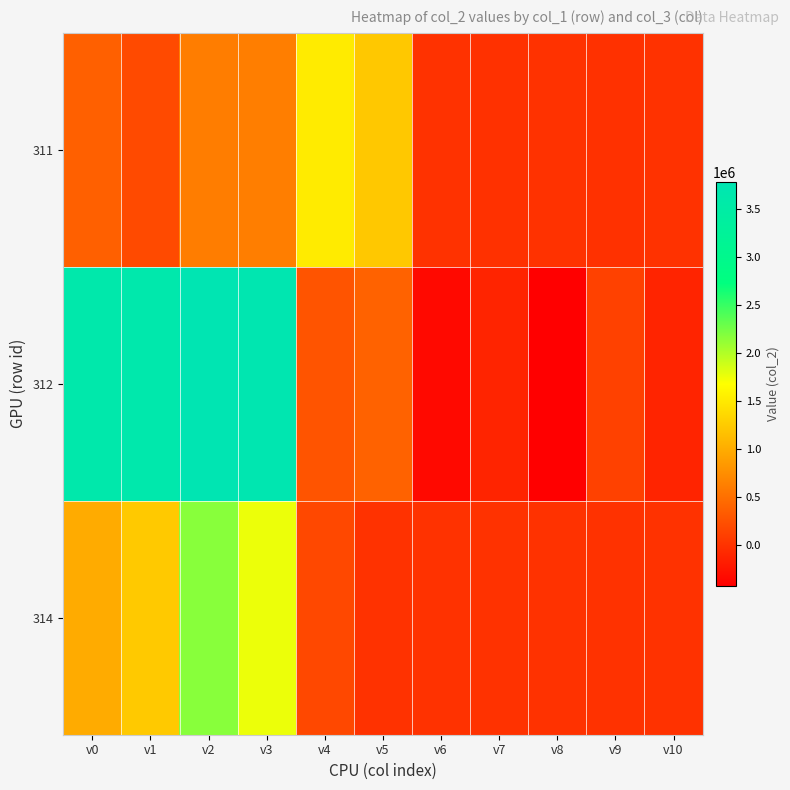

What is the smallest value displayed?

-422341.1